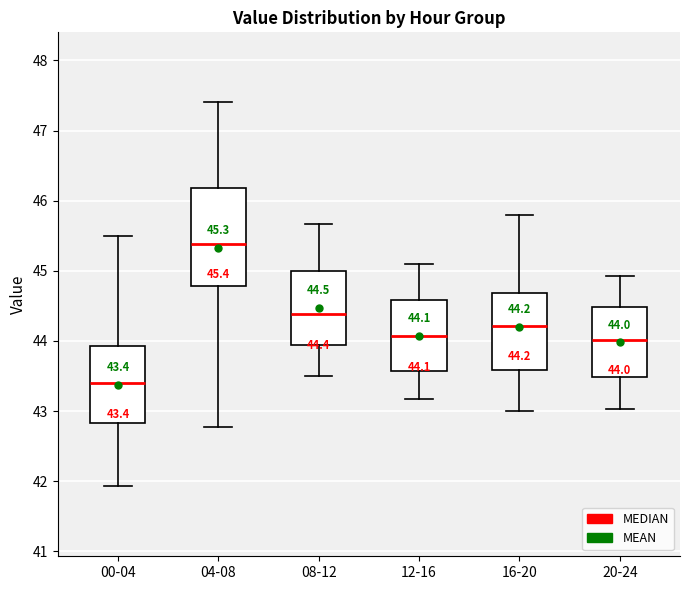

Which box has the lowest median line?

00-04